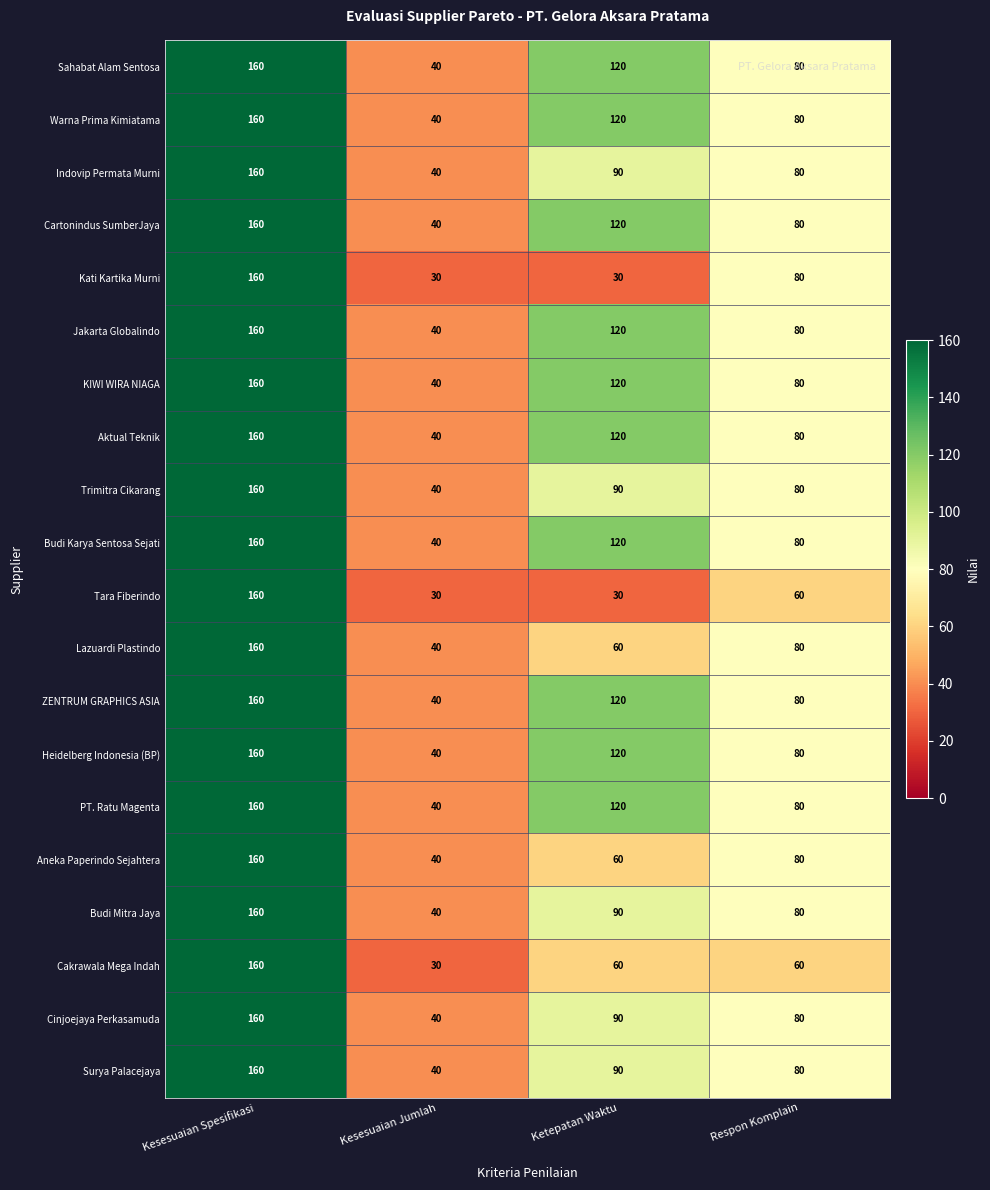

Between Kesesuaian Jumlah and Respon Komplain, which series saw the biggest shift?

Kati Kartika Murni